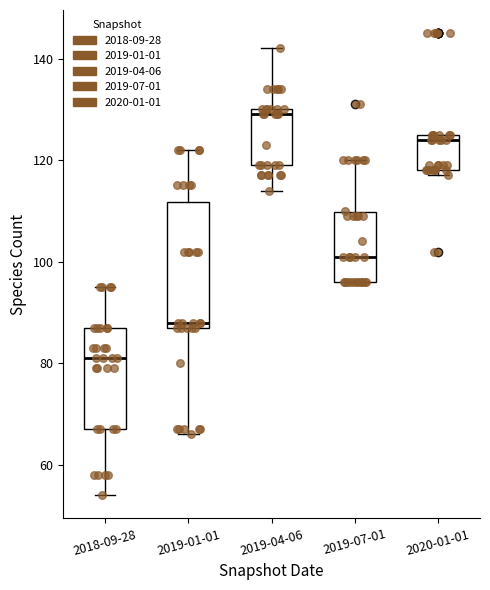

Comparing the boxes themselves (not the whiskers), which one is the tallest?

2019-01-01